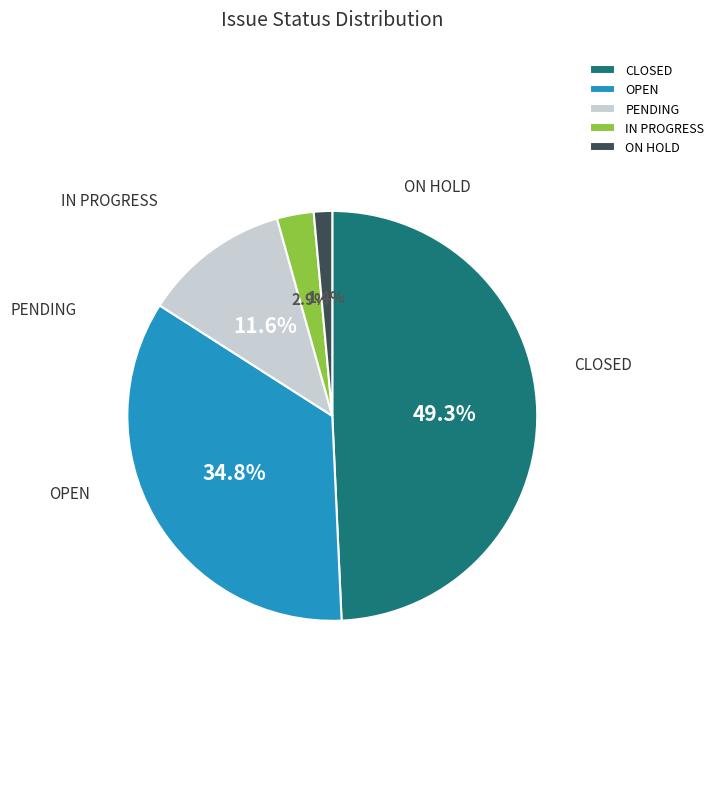

What is the total percentage of PENDING and CLOSED?

60.9%